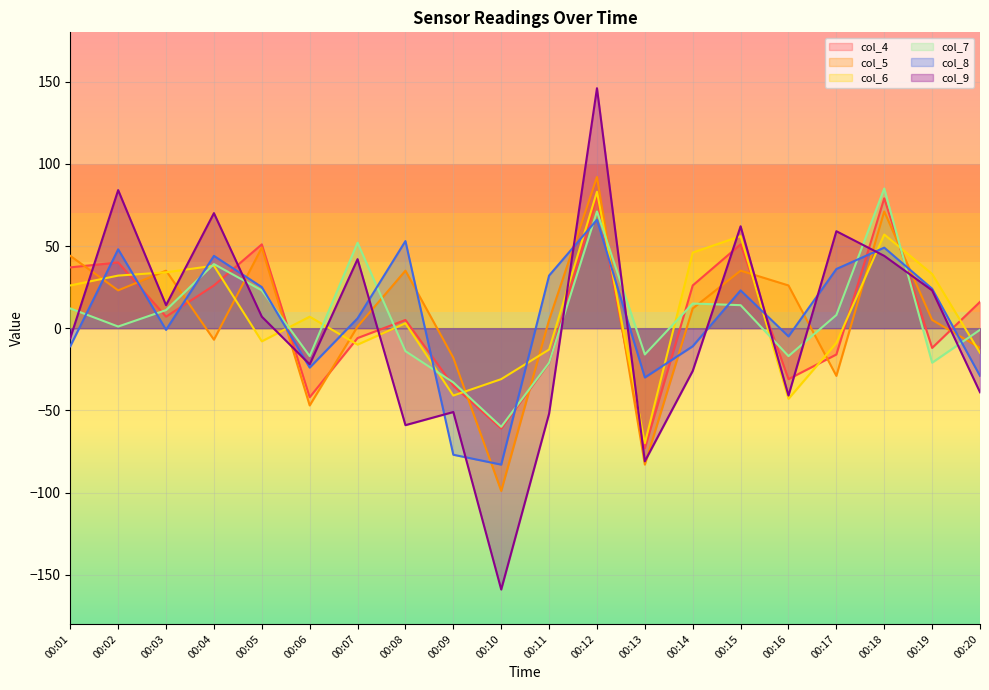

Which series ends up on top after the final intersection of col_4 and col_5?

col_4